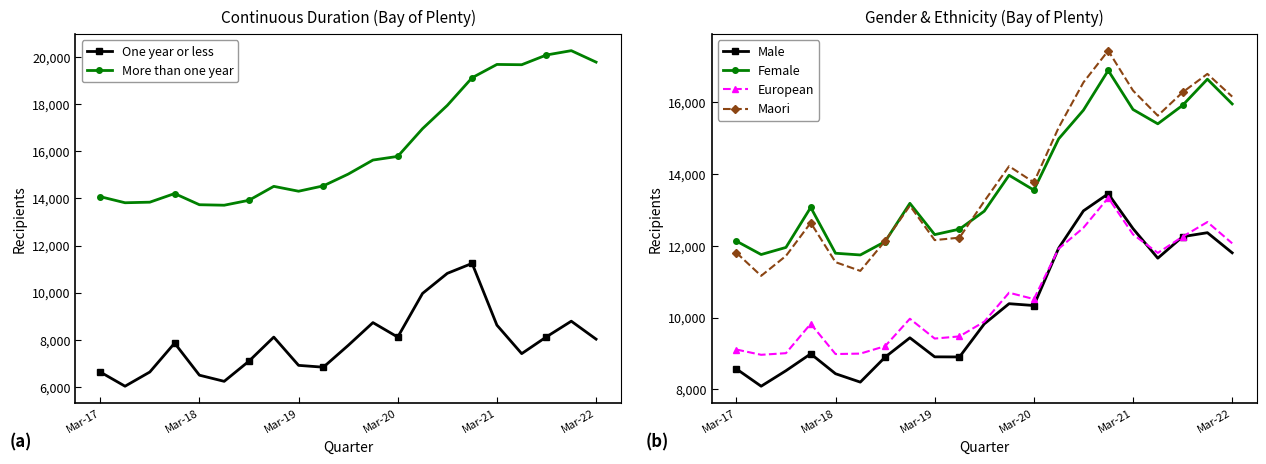

What is the maximum value for Male?

13455